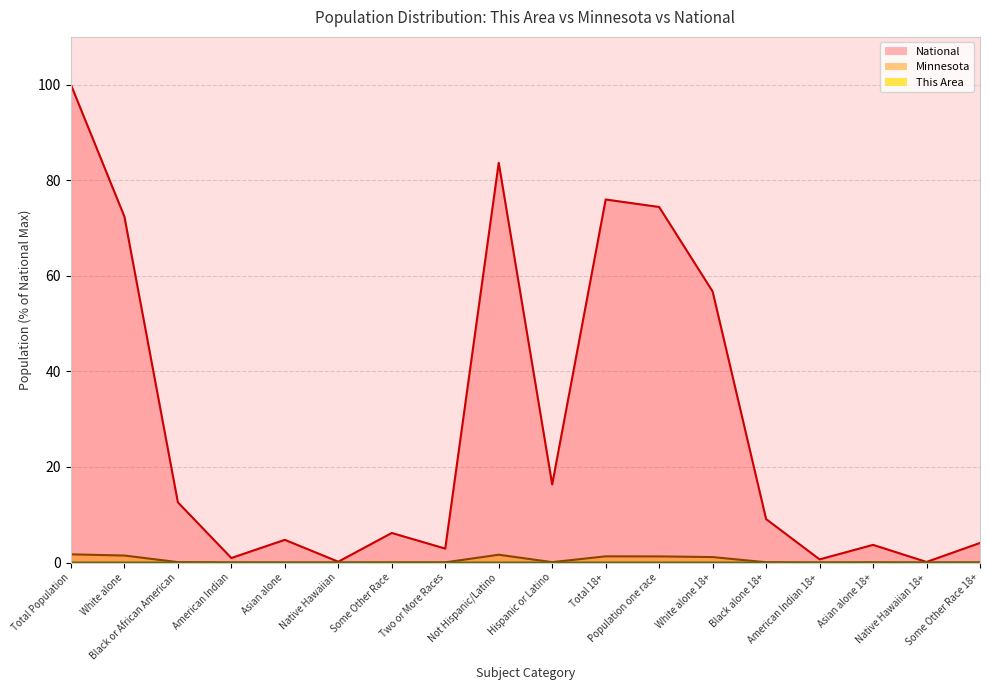

Reading left to right, what are all the values shown in this chart?

This Area: 0.0	0.0	0.0	0.0	0.0	0.0	0.0	0.0	0.0	0.0	0.0	0.0	0.0	0.0	0.0	0.0	0.0	0.0
Minnesota: 1.7	1.5	0.1	0.0	0.0	0.0	0.0	0.0	1.6	0.1	1.3	1.3	1.1	0.1	0.0	0.0	0.0	0.0
National: 100.0	72.4	12.6	0.9	4.8	0.2	6.2	2.9	83.7	16.3	76.0	74.4	56.7	9.1	0.7	3.7	0.1	4.1